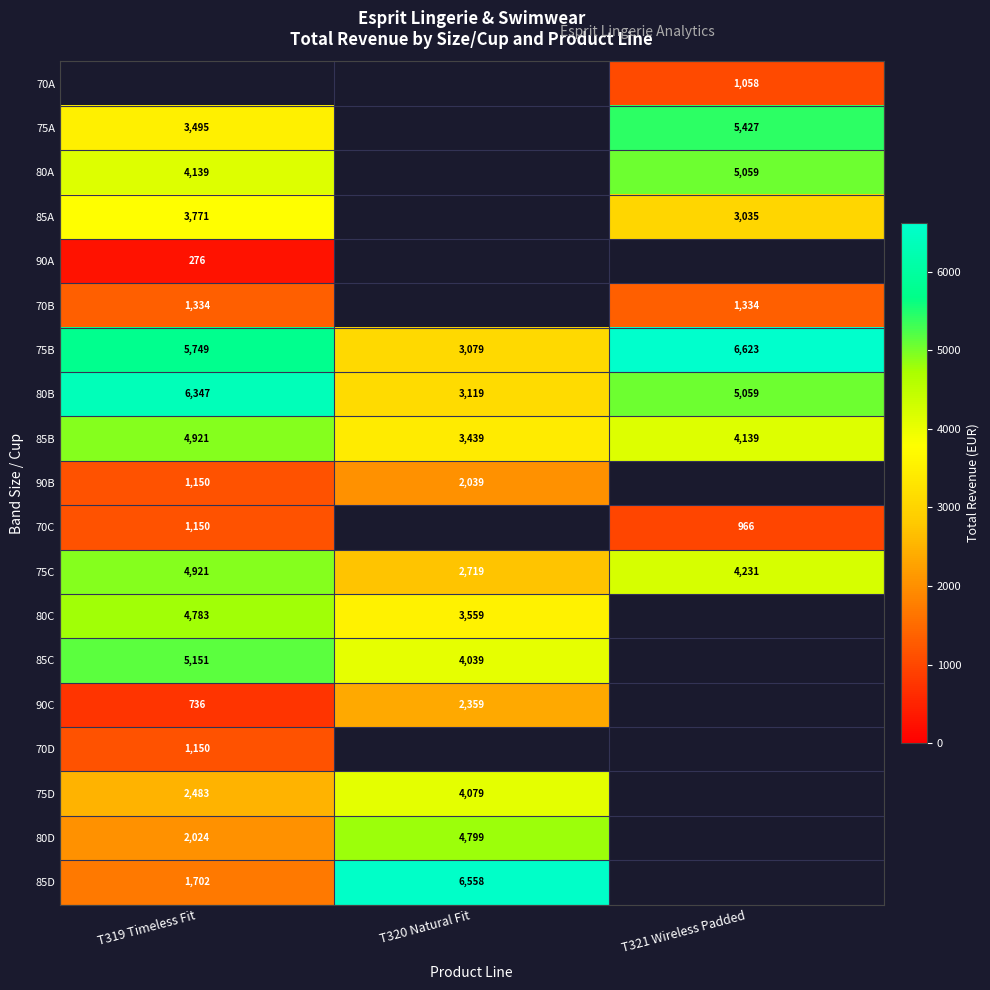

Which series has the widest spread of values?

85D